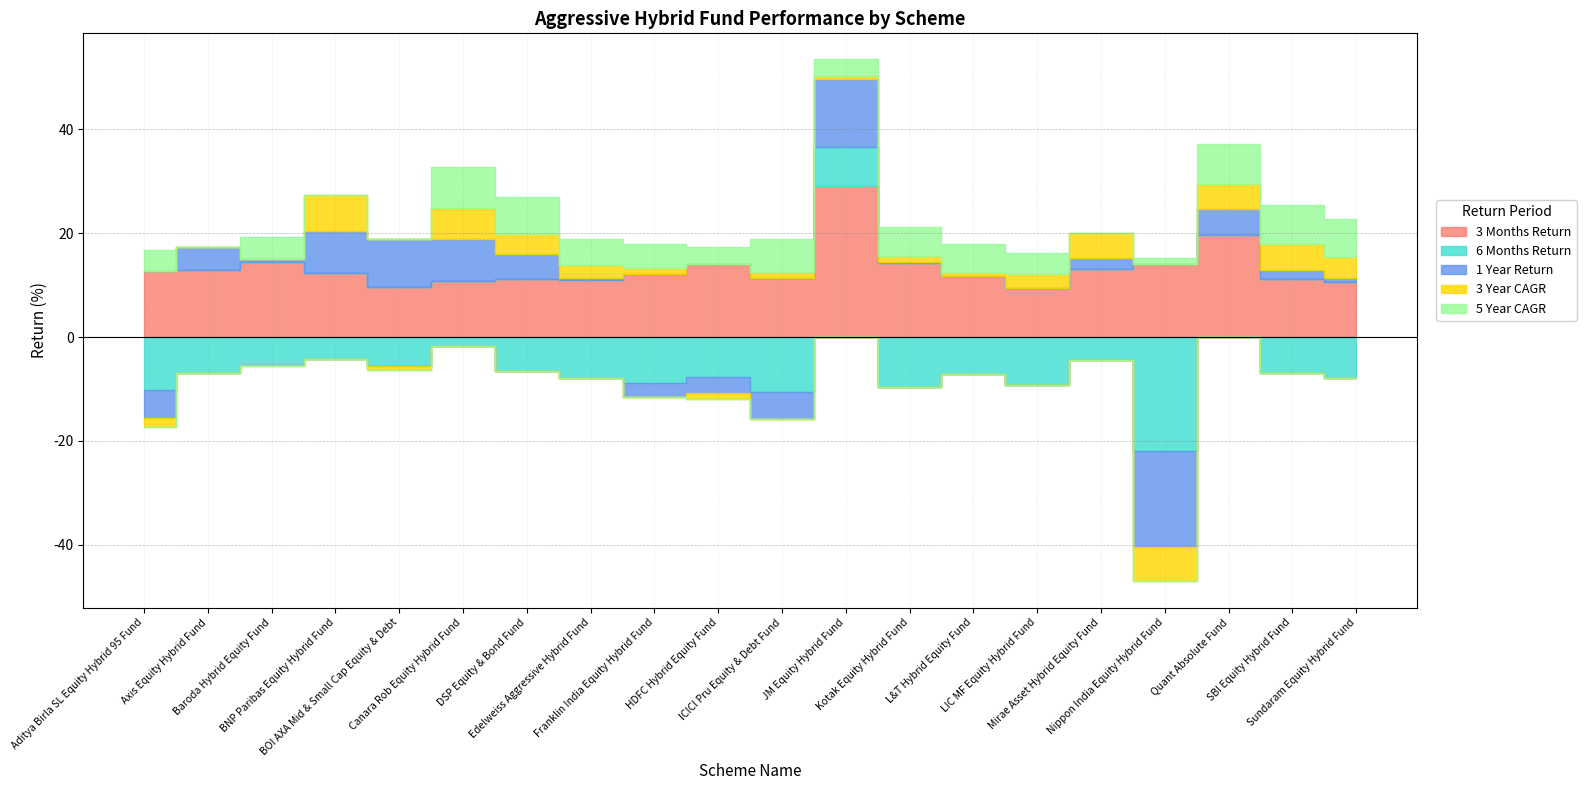

How many negative values does the 6 Months Return series have?

18